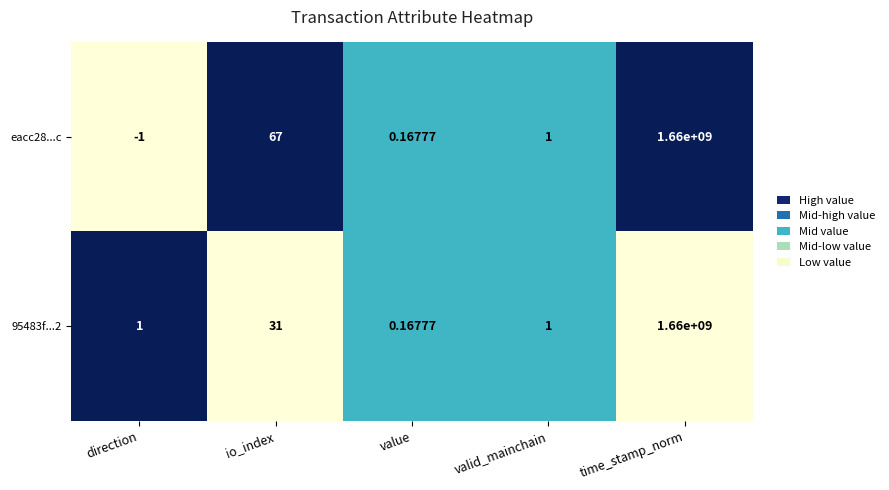

Between direction and value, which series saw the biggest shift?

eacc28...c